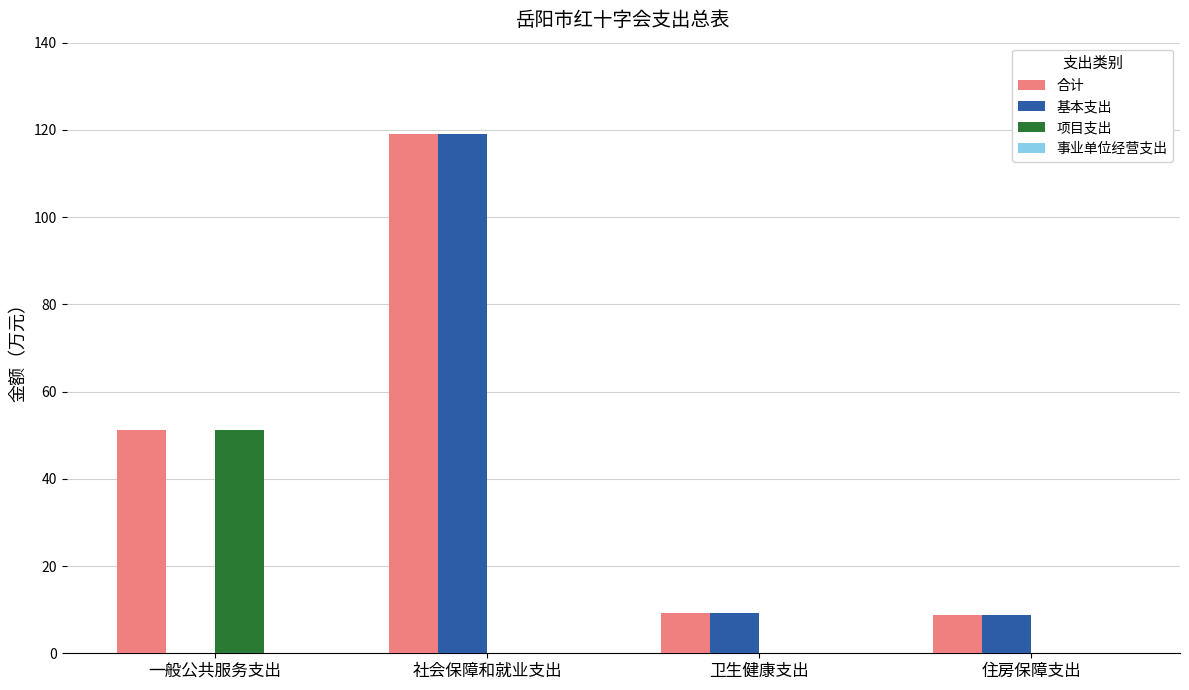

What value does the 合计 series have at 卫生健康支出?

9.3